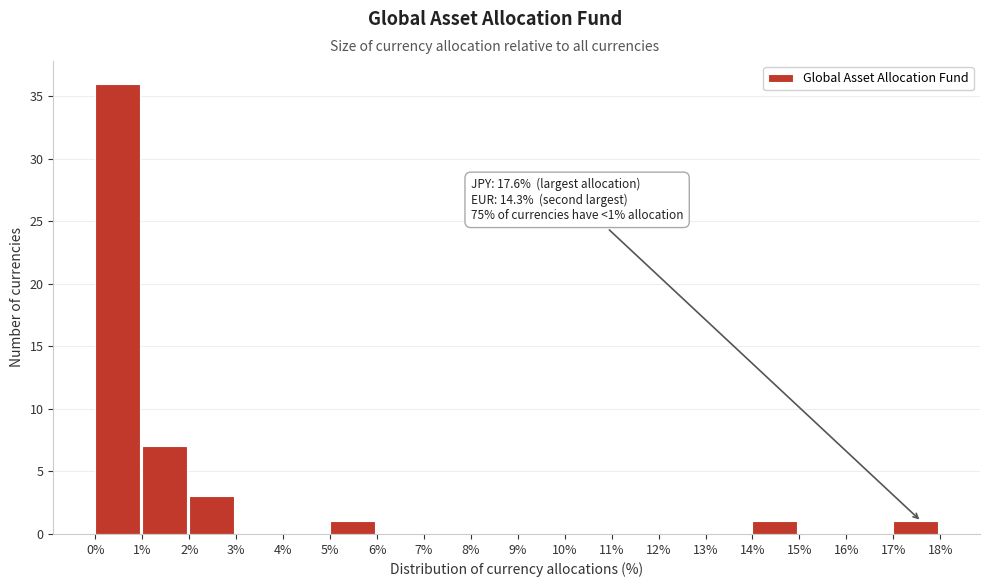

Which range on the x-axis has the tallest bar?

0% to 1%